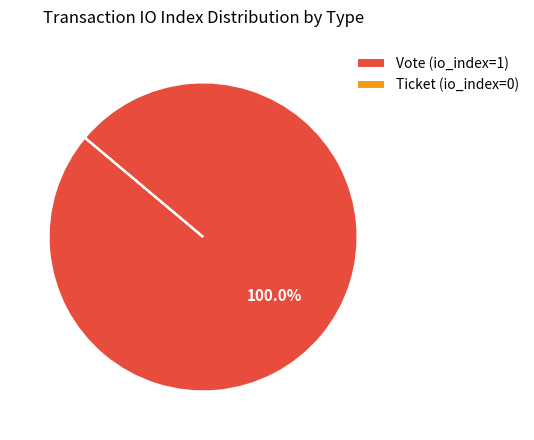

Is there a majority slice in this chart?

Yes